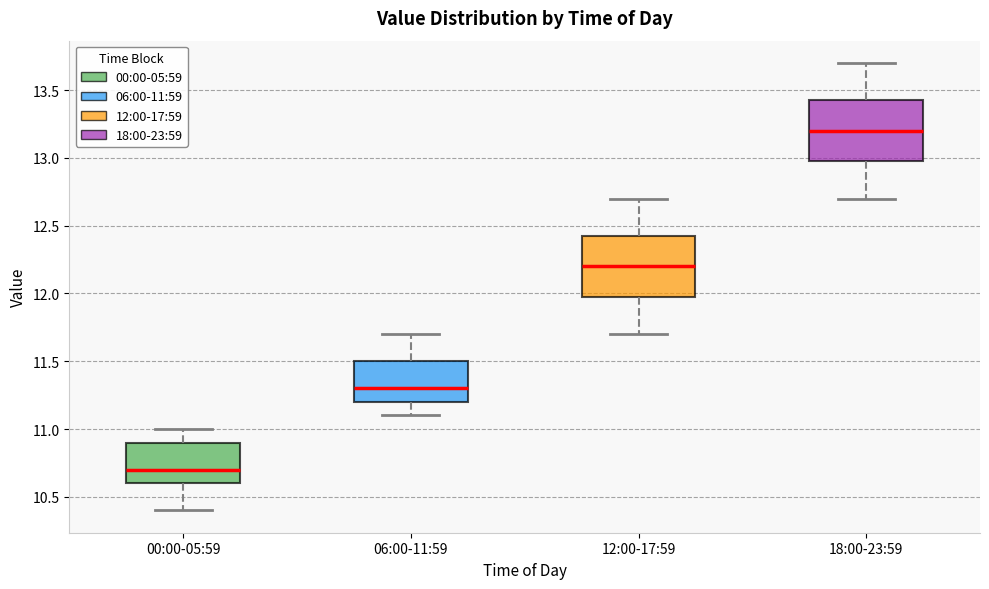

Where does the median line of the box for 12:00-17:59 sit on the y-axis? The values are not printed on the chart, so give them approximately, as read against the axis.

12.20